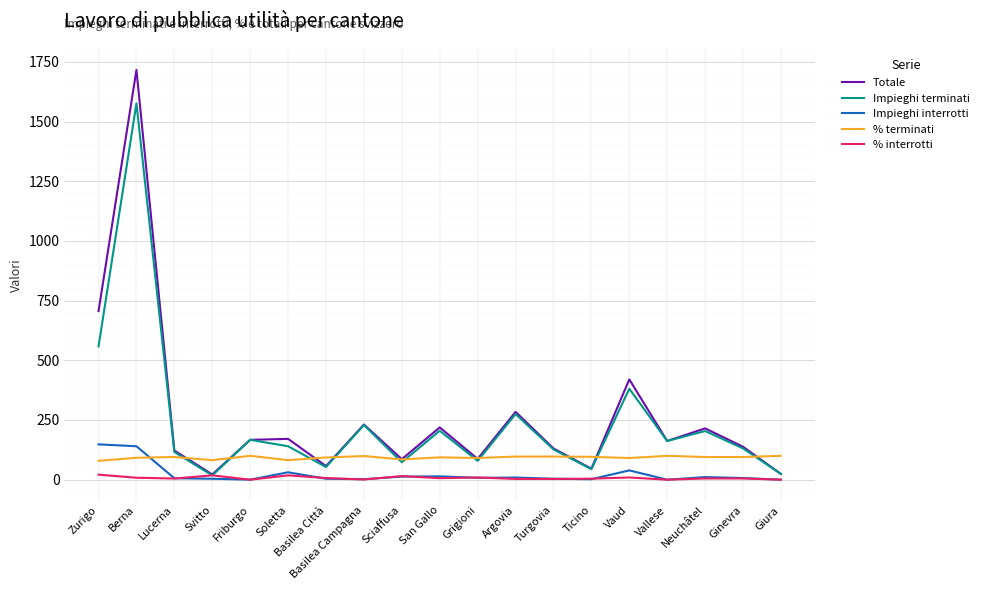

Does the chart display data point markers on the line(s)?

No